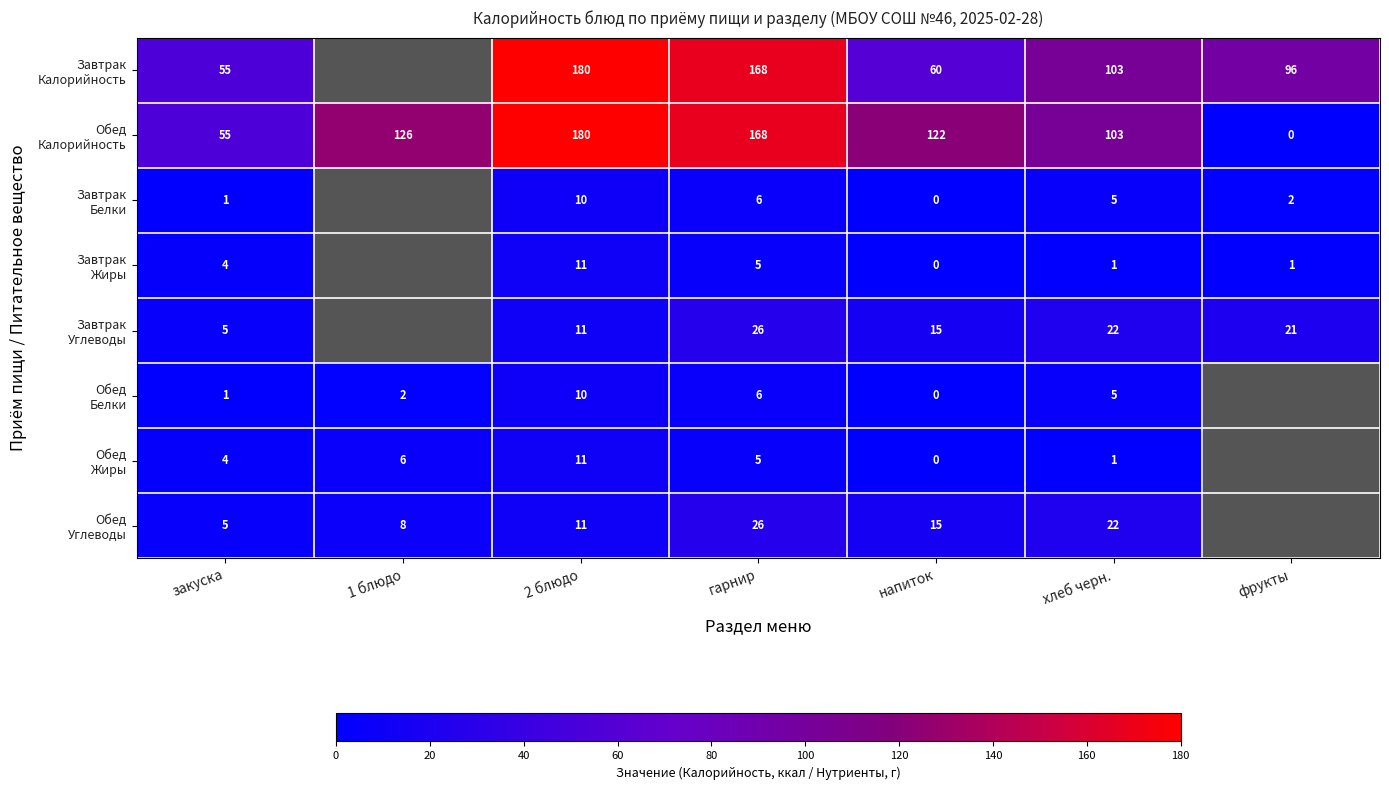

What is the difference between the highest and lowest values at хлеб черн.?

102